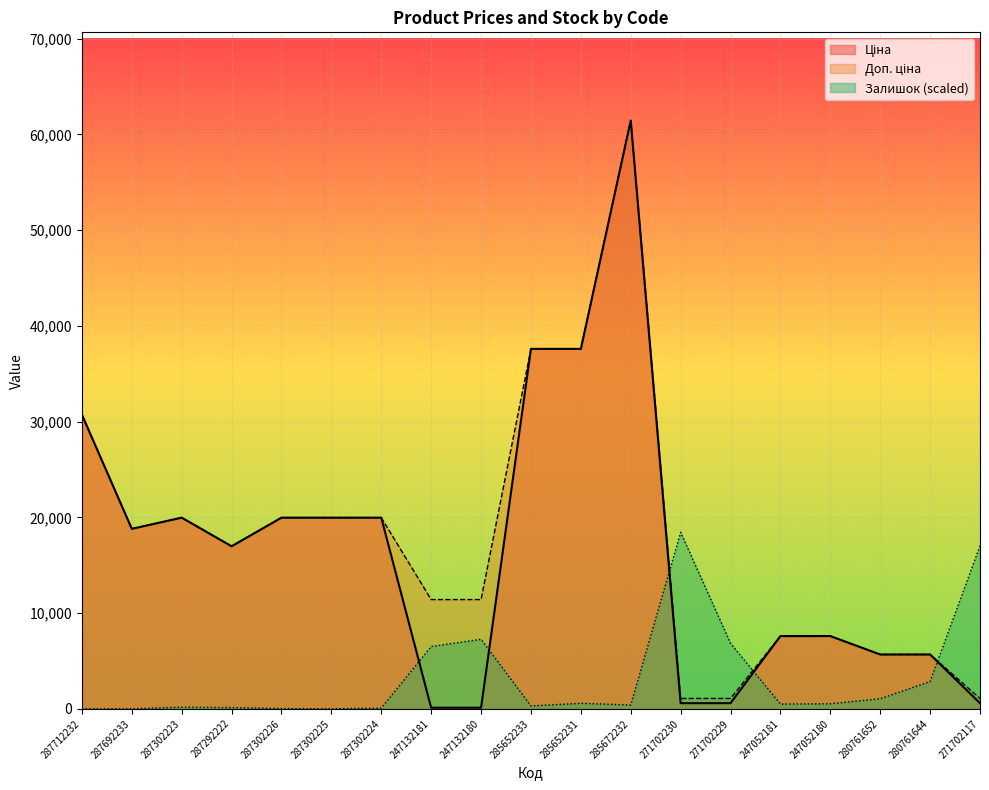

Which category has the lowest value in the Ціна series?

247132181